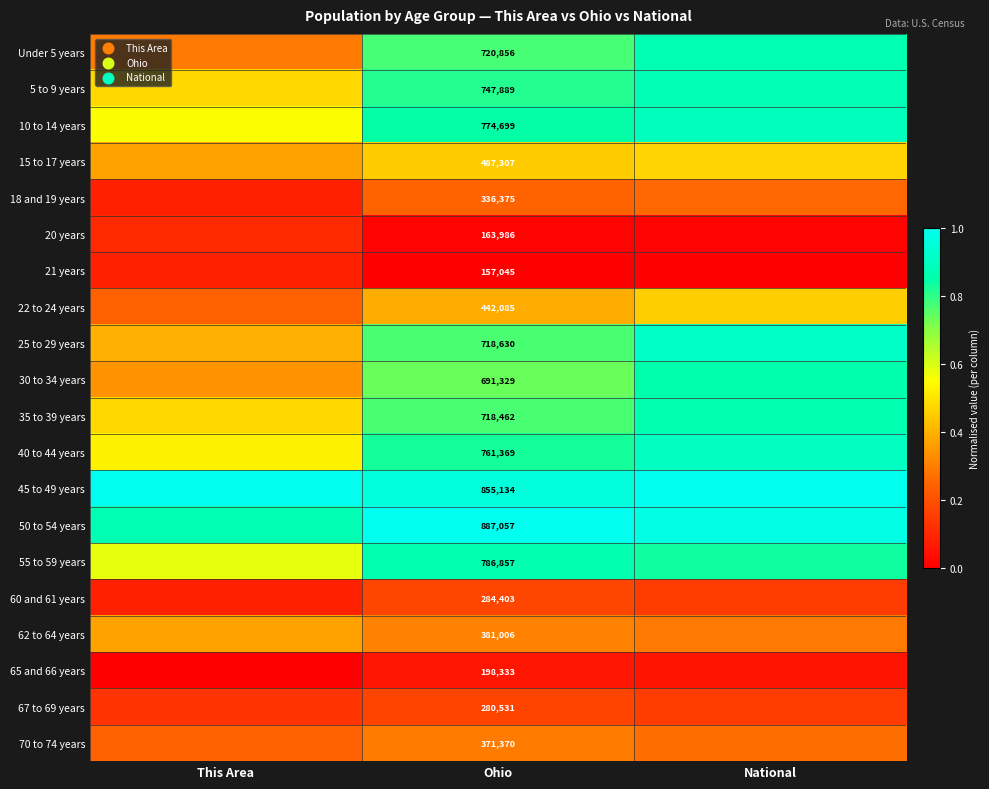

What is the difference between the highest and lowest values at This Area?

1.0